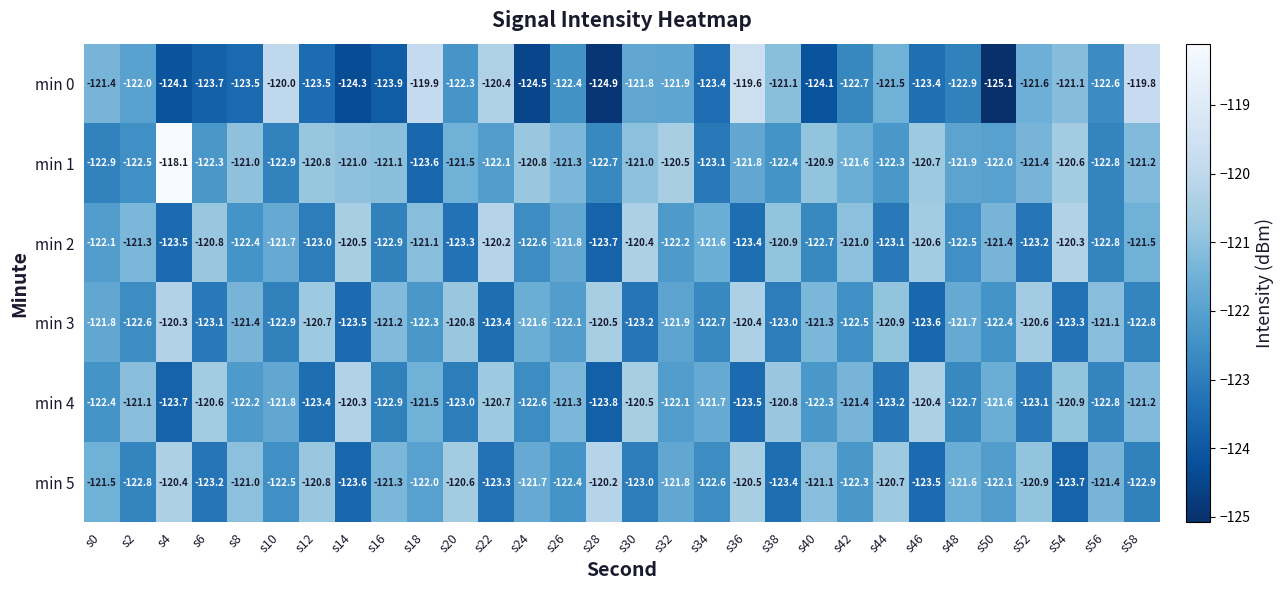

What is the difference between the maximum and minimum values in the min 0 series?

5.5